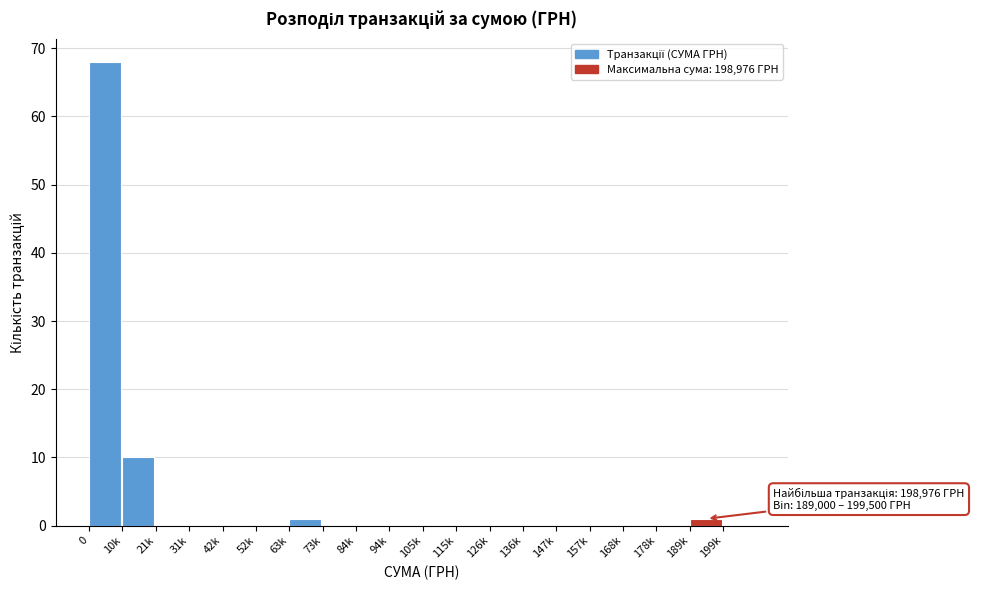

Reading right to left, extract all data points from this chart.

199k=0	189k=1	178k=0	168k=0	157k=0	147k=0	136k=0	126k=0	115k=0	105k=0	94k=0	84k=0	73k=0	63k=1	52k=0	42k=0	31k=0	21k=0	10k=10	0=68